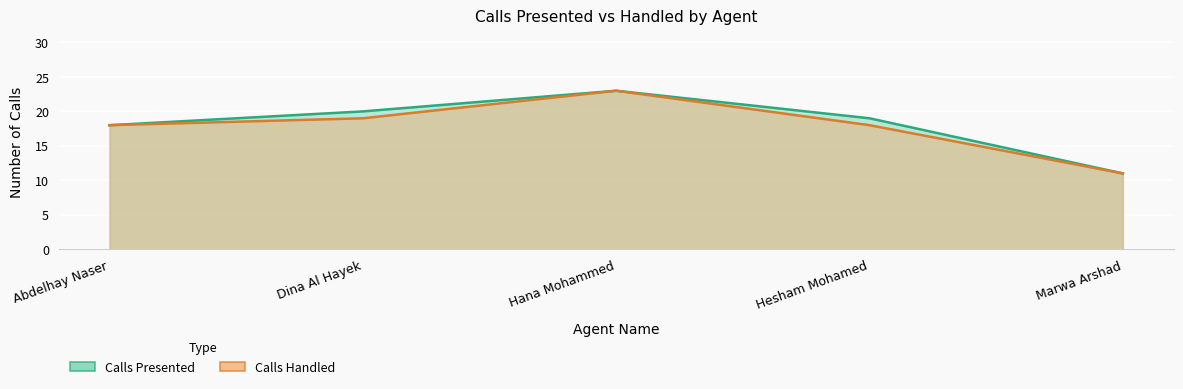

What is the label of the 3rd point from the left?

Hana Mohammed